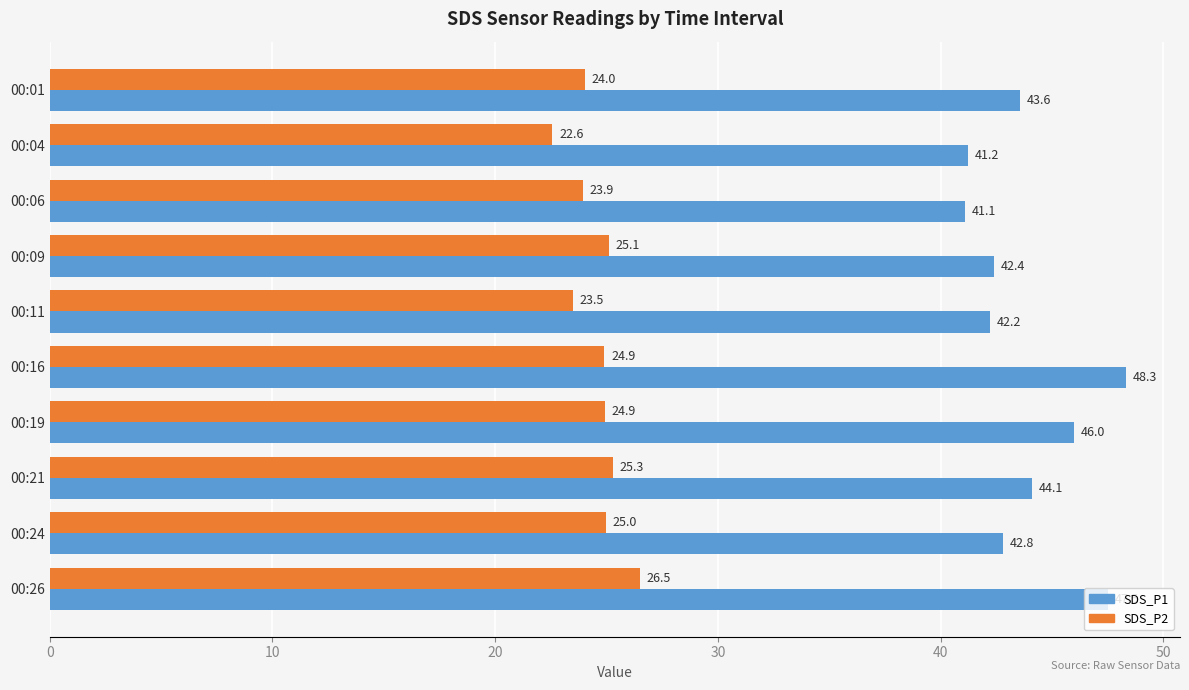

At how many categories does at least one series exceed 36?

10